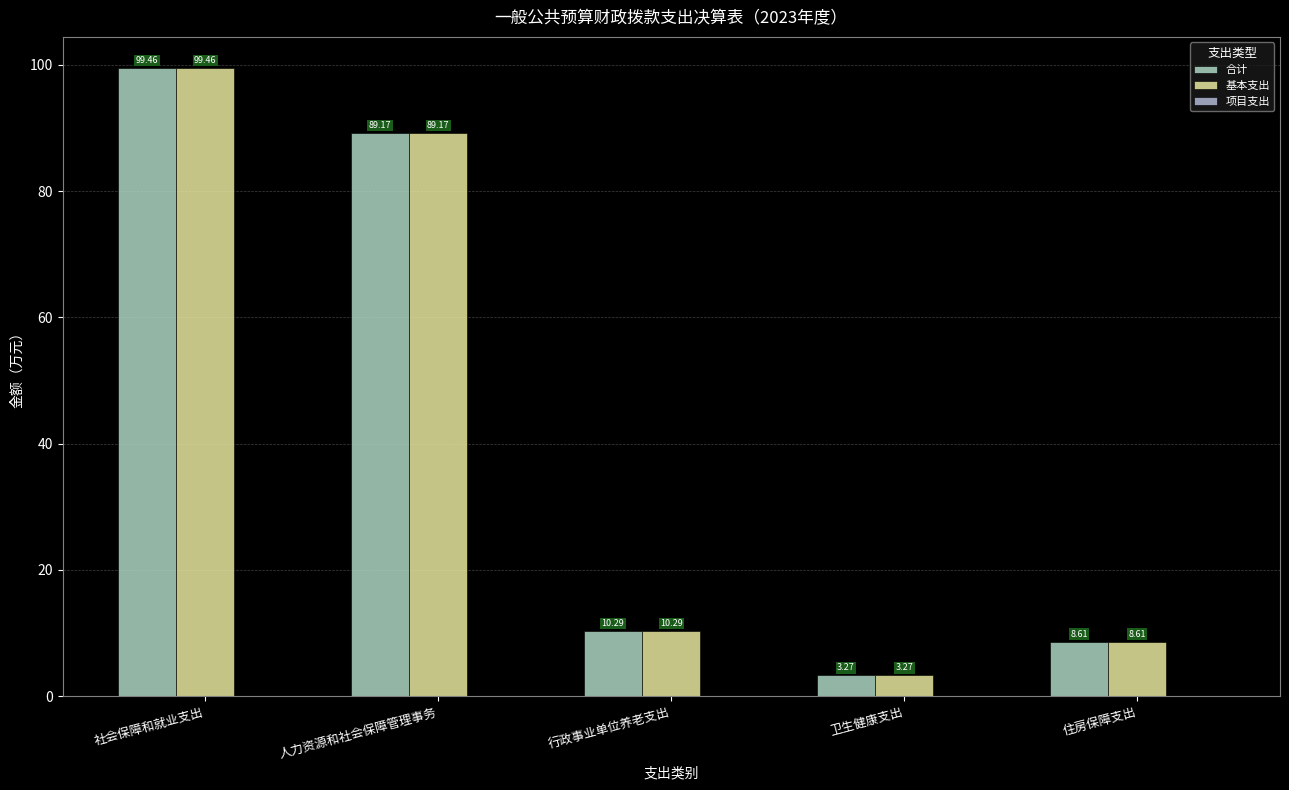

Which label corresponds to the smallest value in the chart?

卫生健康支出